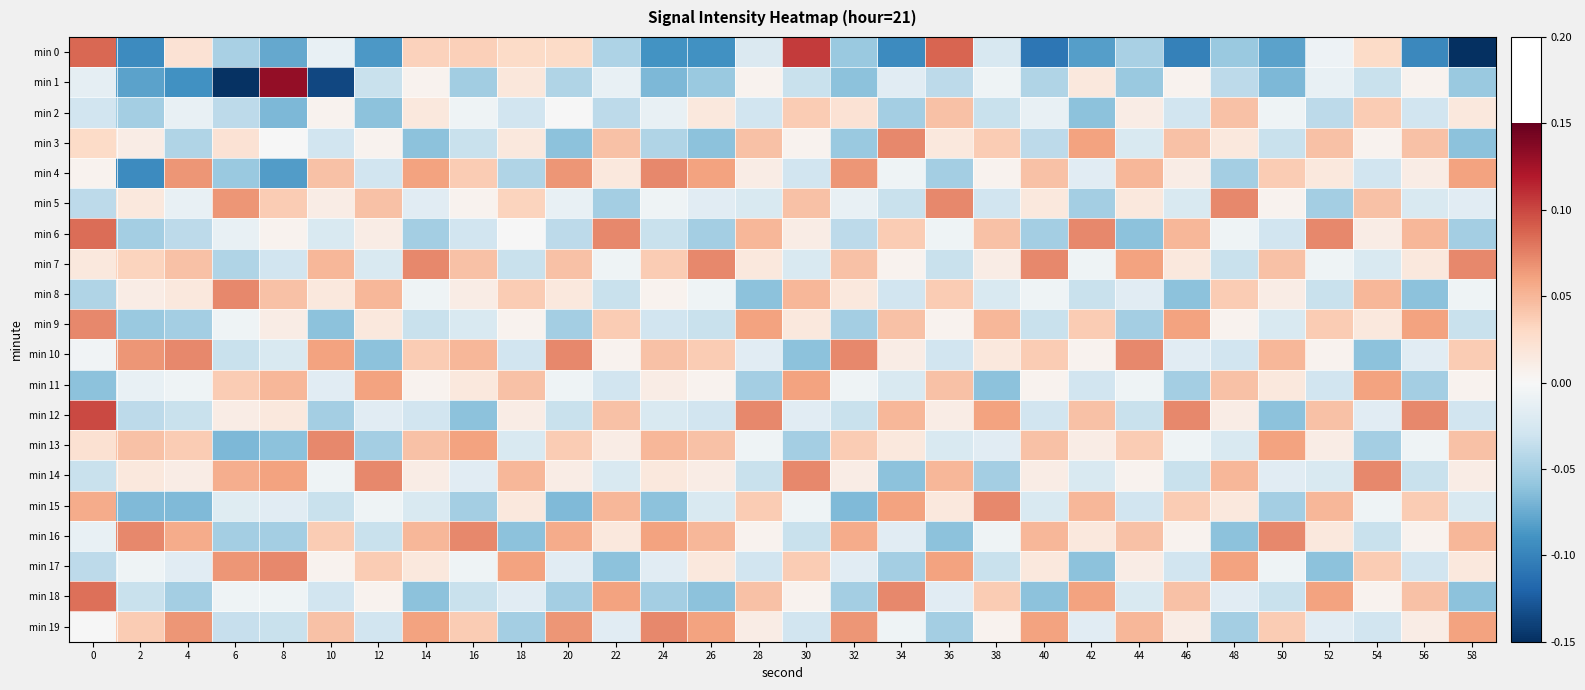

At how many categories does at least one series exceed -1?

30